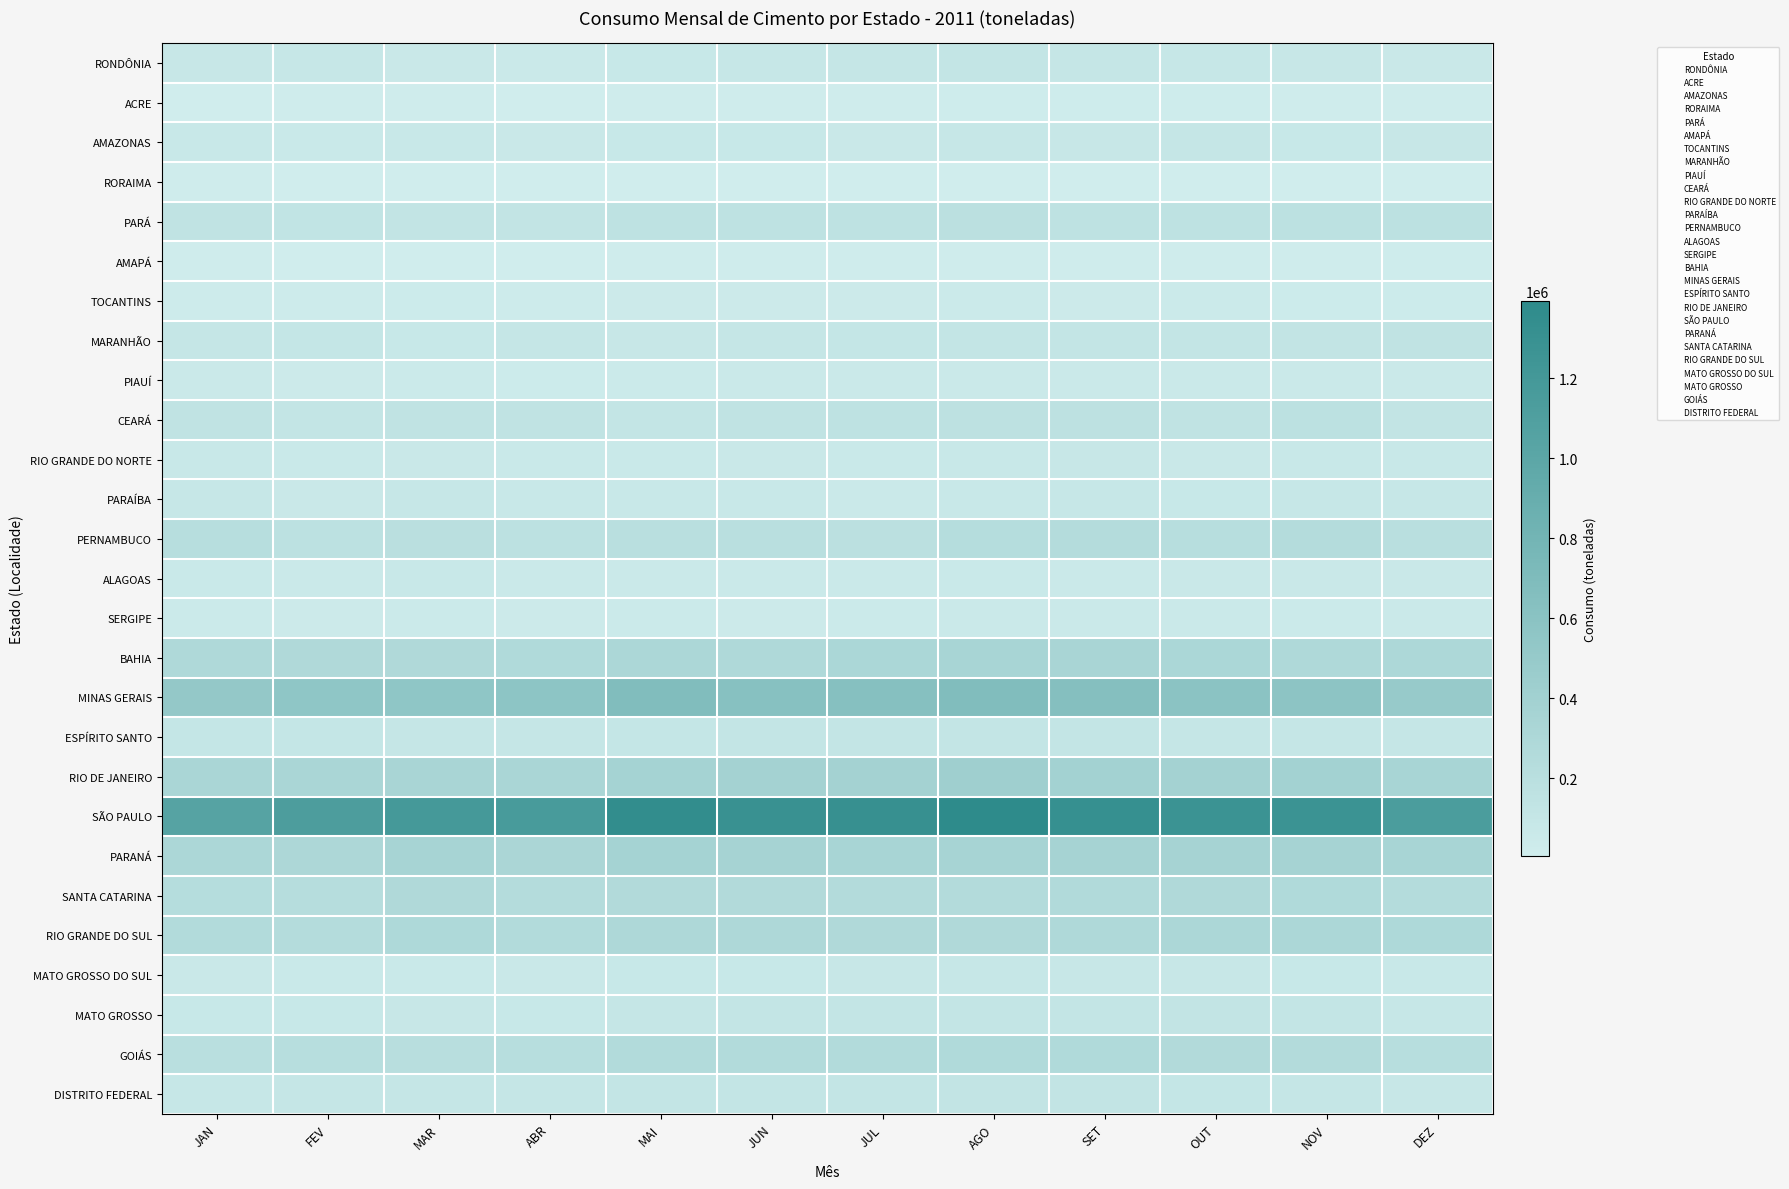

What is the maximum value for AMAPÁ?

18606